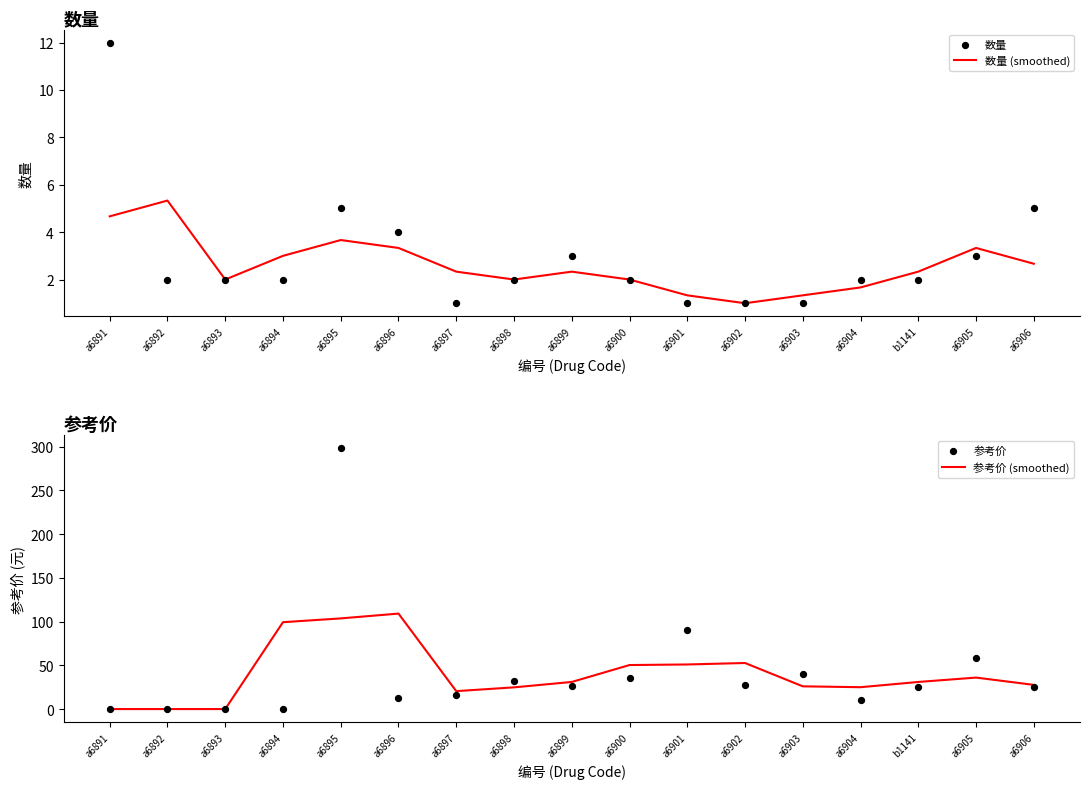

At which category is the sum across all series the highest?

a6895